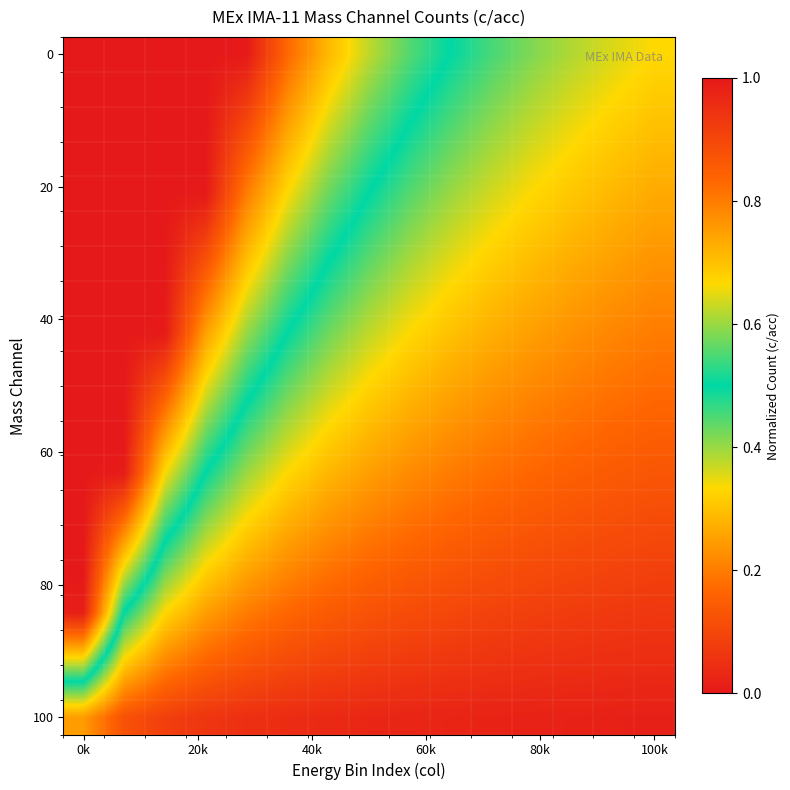

At how many categories does at least one series exceed 0?

15